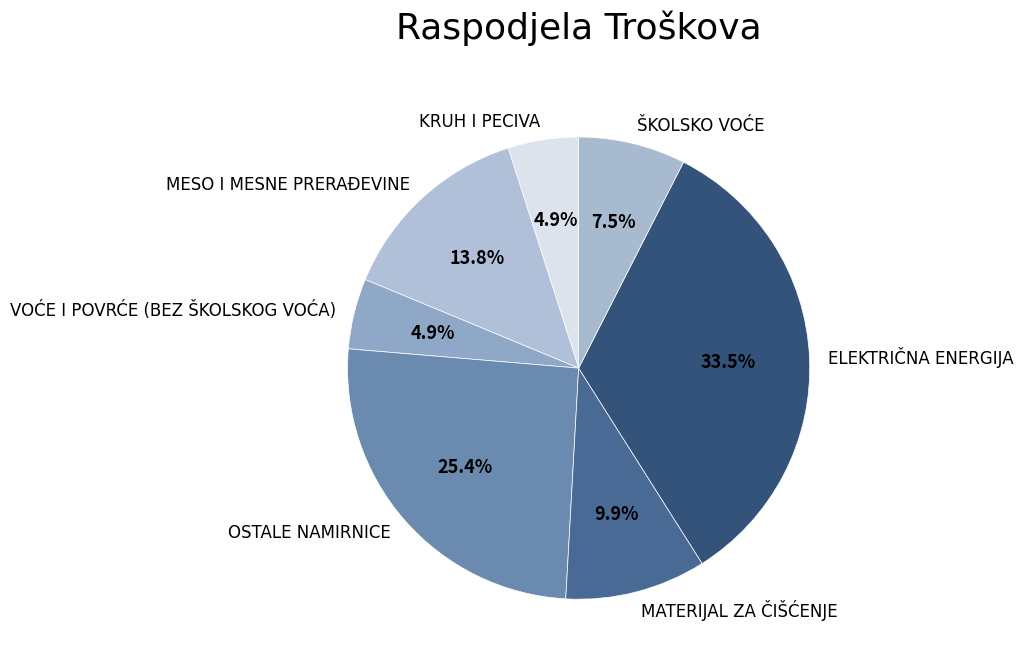

To the nearest percent, what portion does MESO I MESNE PRERAĐEVINE represent?

14%